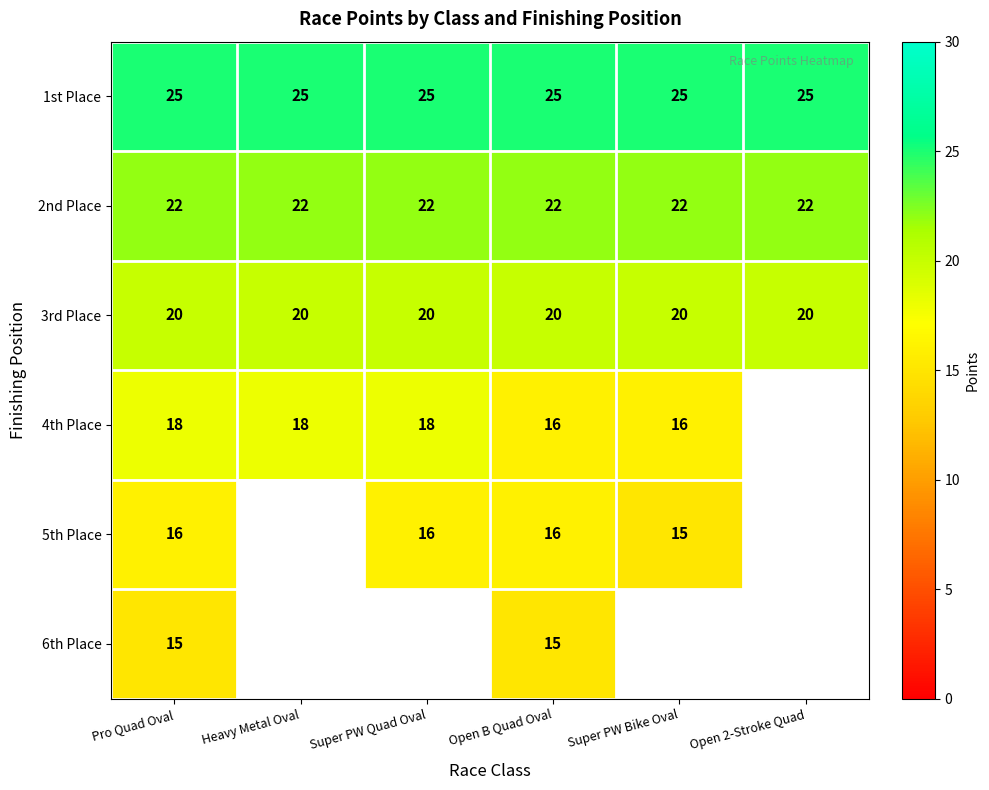

What is the smallest value displayed?

15.0